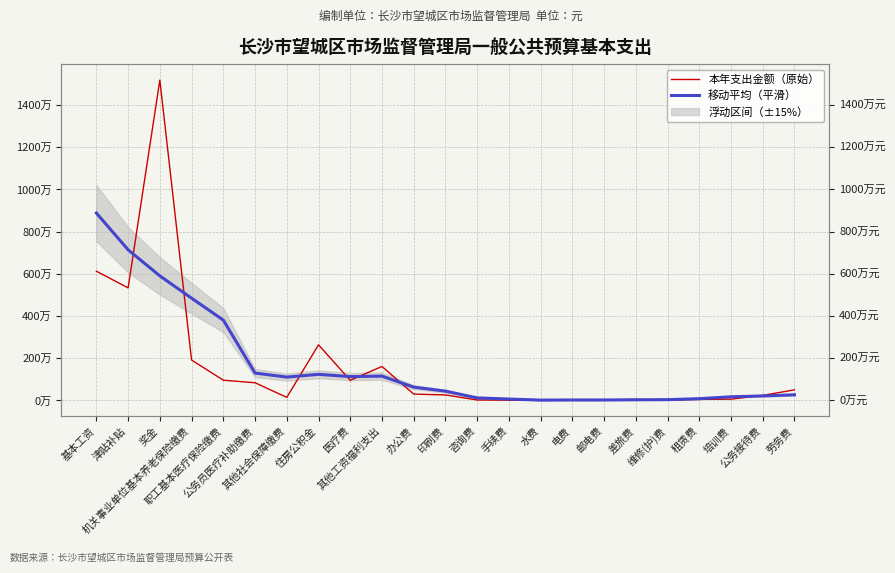

What value does the 移动平均（平滑） series have at 咨询费?

119000.0